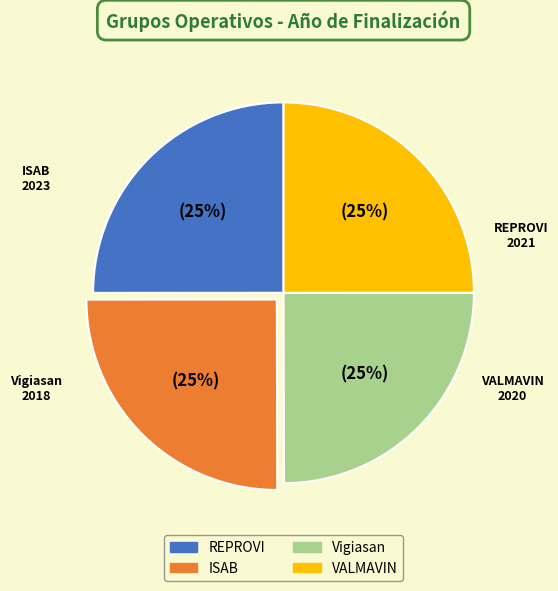

Is Vigiasan the majority of the pie?

No